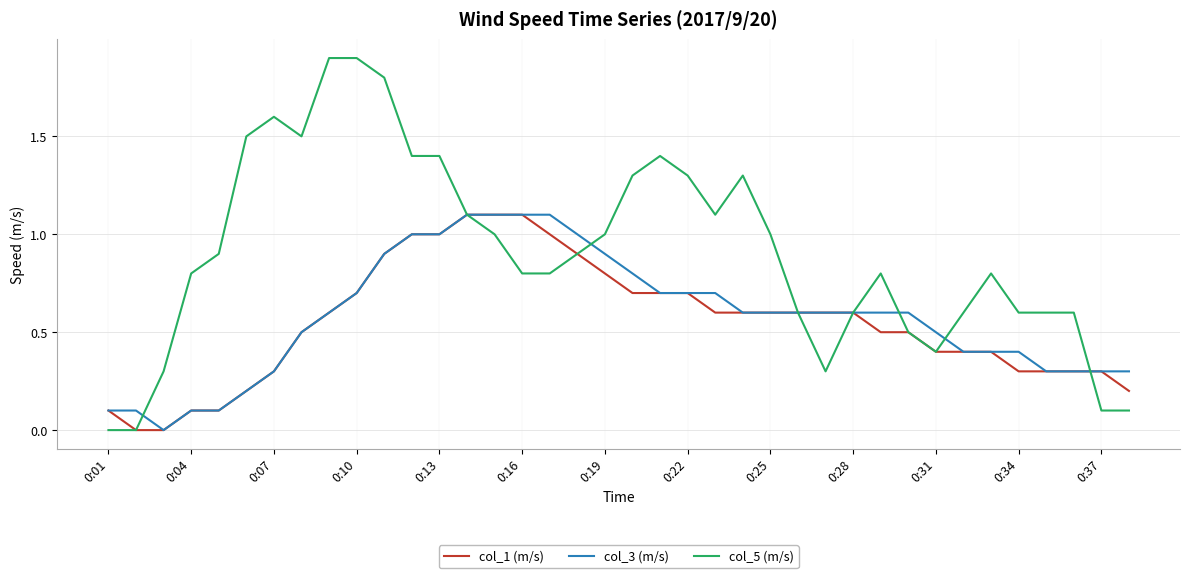

Which series has the largest range (max minus min)?

col_5 (m/s)